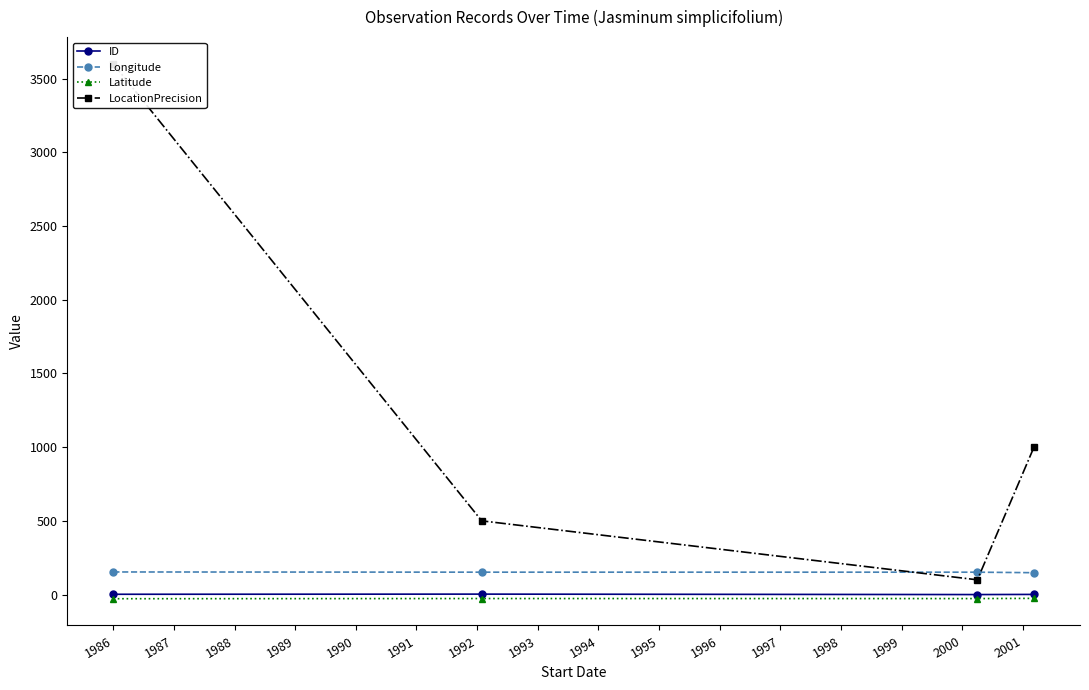

True or false: Longitude and Latitude cross at least once.

False